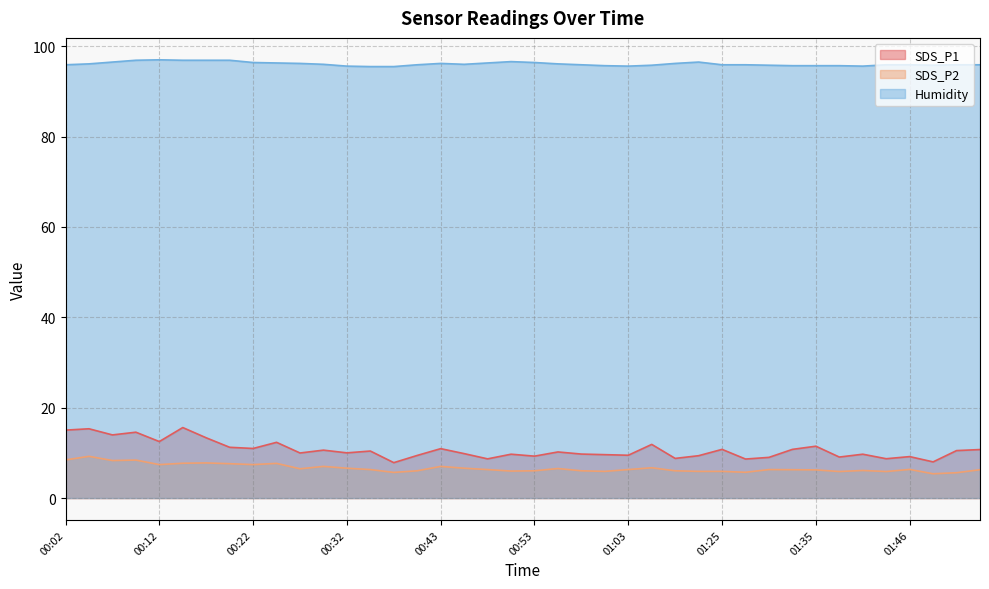

What is the difference between the highest and lowest values at 00:15?

89.2